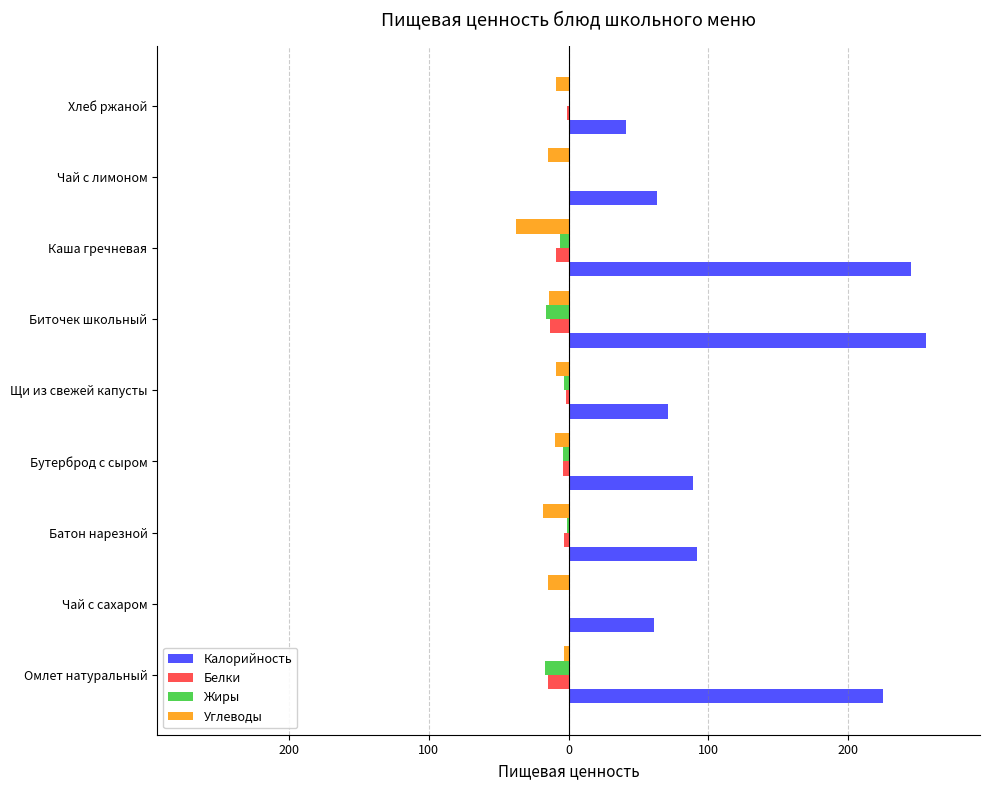

What is the sum of all Углеводы values?

-131